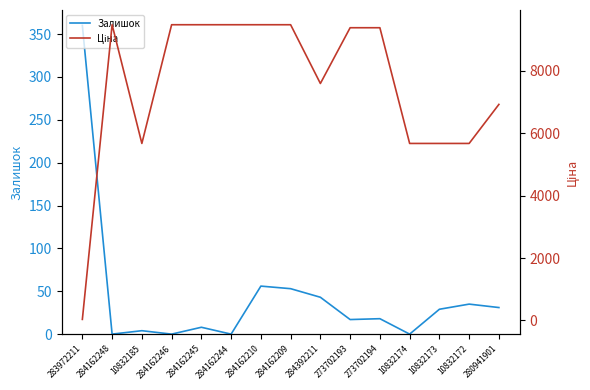

What position from the left is 273702194?

11